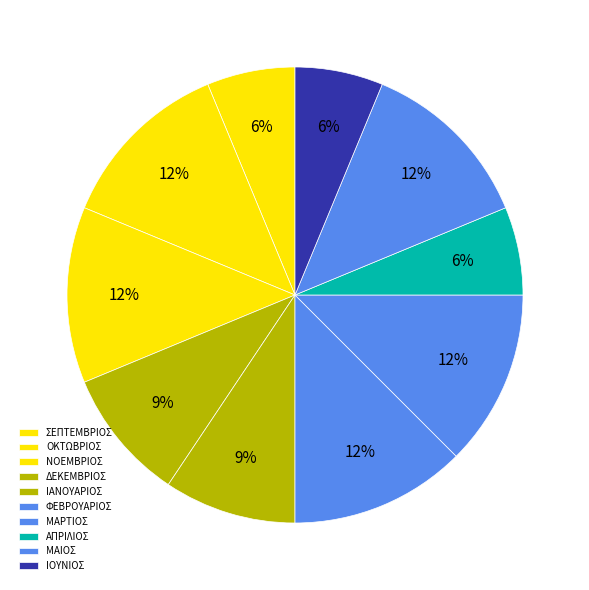

How many slices are in this pie chart?

10